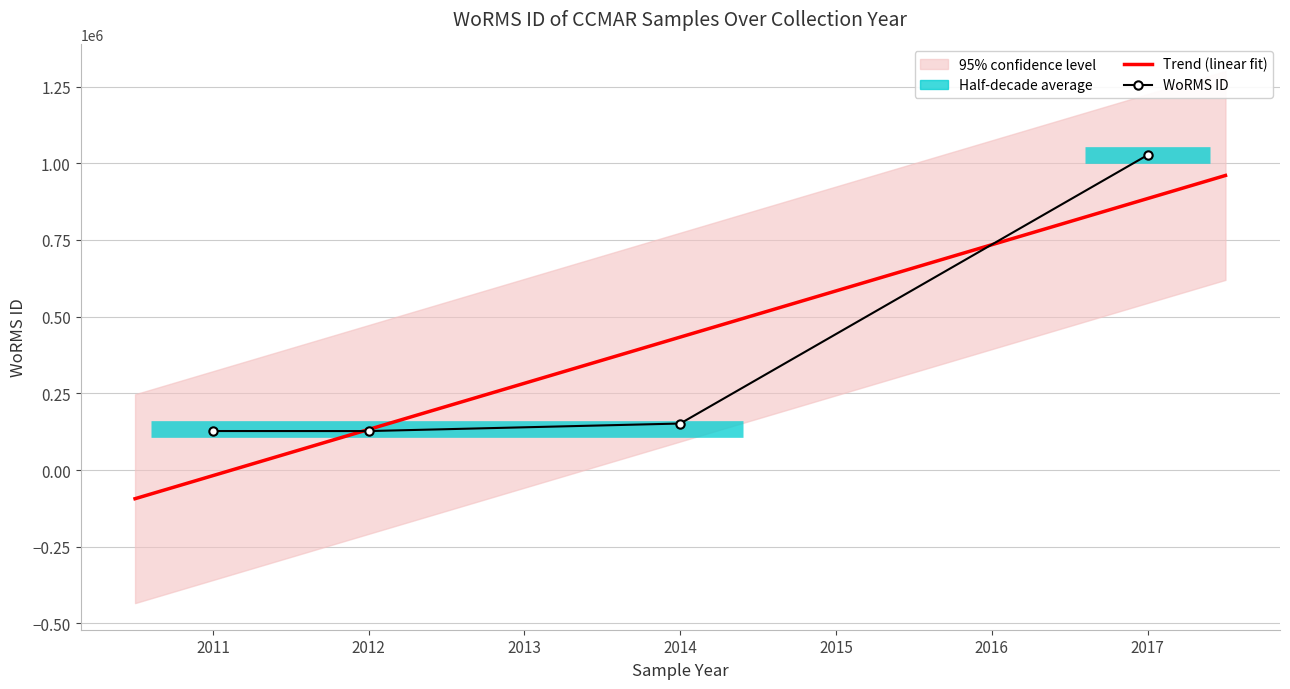

True or false: the data has more than 1 interior local peaks.

False